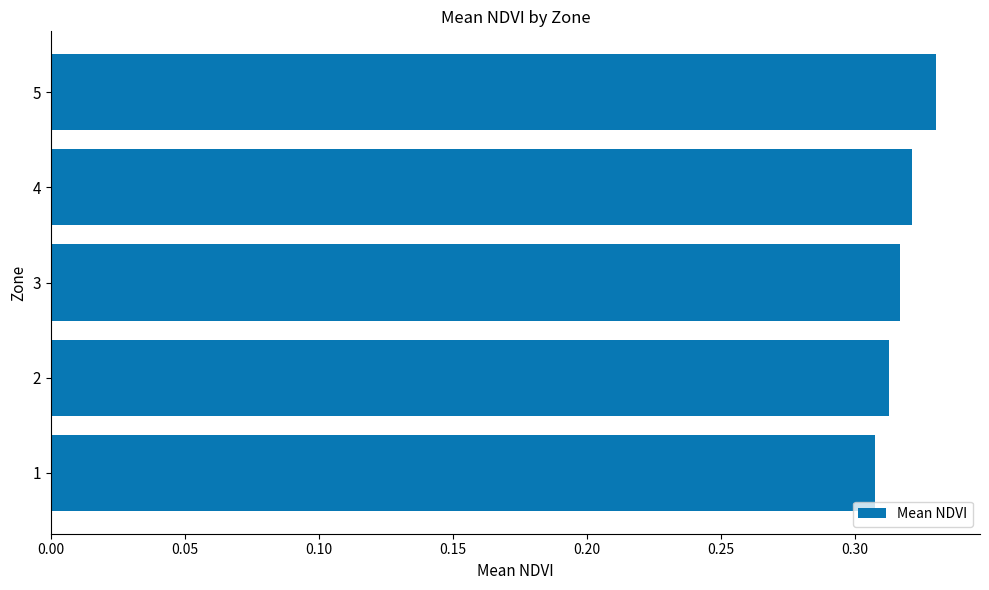

How many values are between 0 and 1?

5